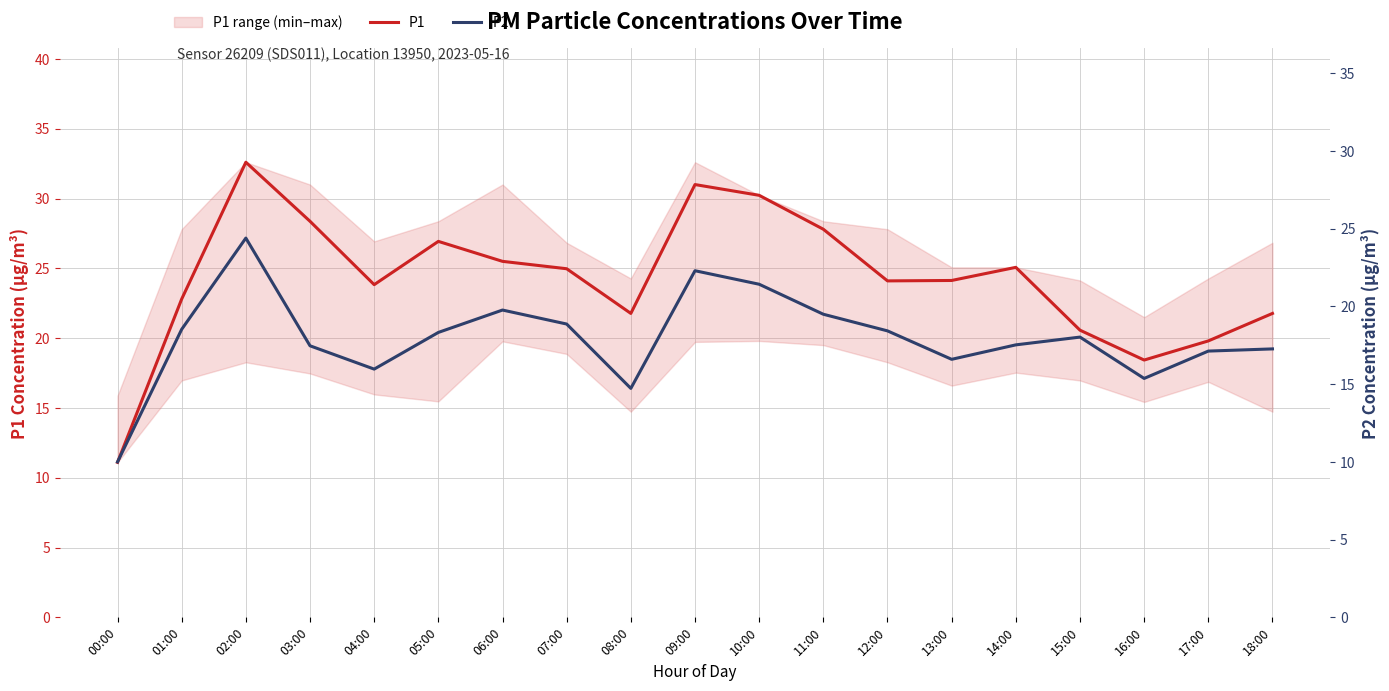

What is the difference between the P1 values at 15:00 and 10:00?

9.7